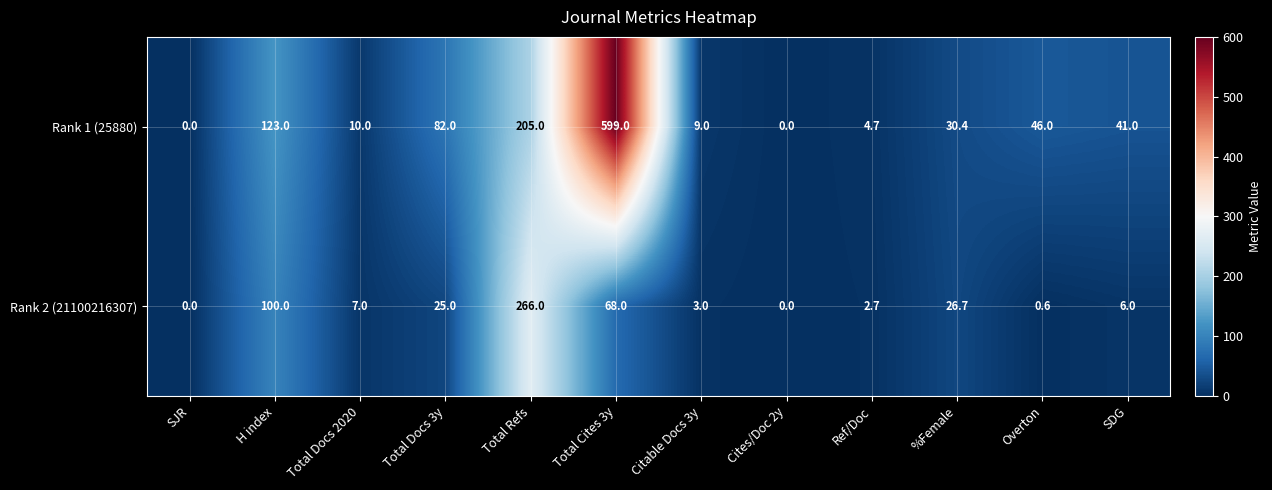

How many series are shown in this chart?

2